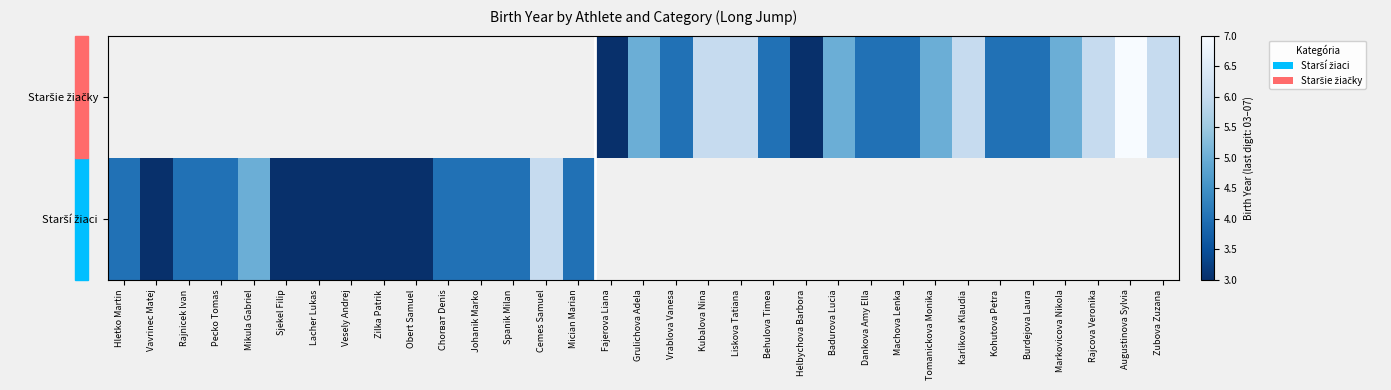

At how many categories does at least one series exceed 3?

25